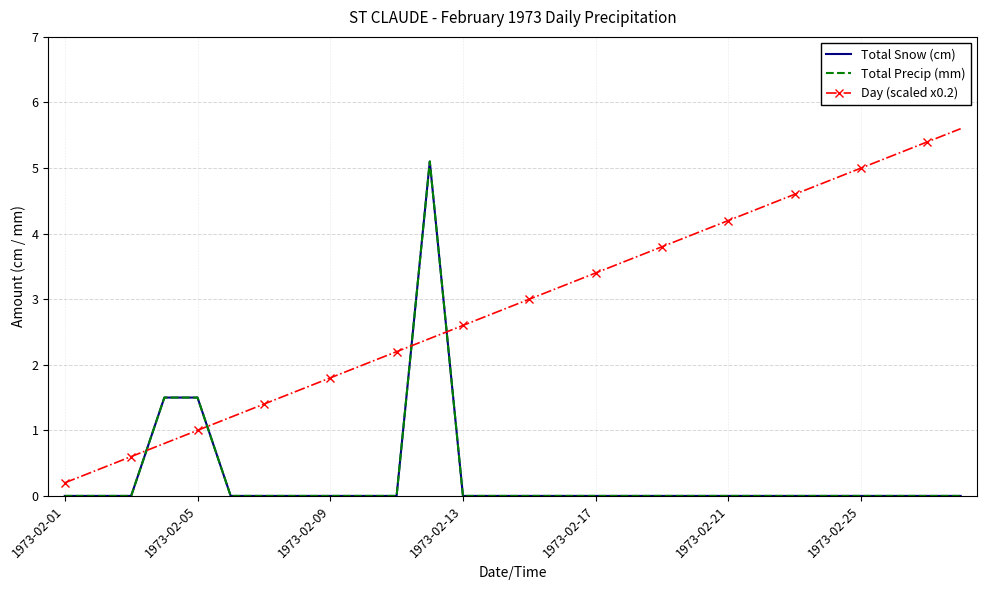

True or false: Total Precip (mm) has more than 0 points higher than both neighbors.

True